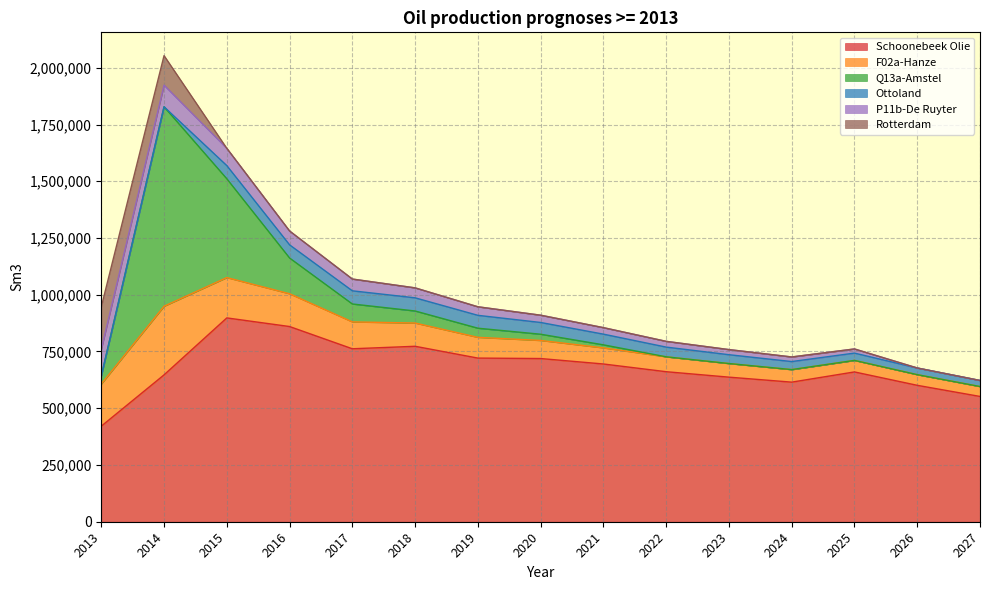

At 2022, list the series in order from largest to smallest.

Schoonebeek Olie, F02a-Hanze, Ottoland, P11b-De Ruyter, Q13a-Amstel, Rotterdam